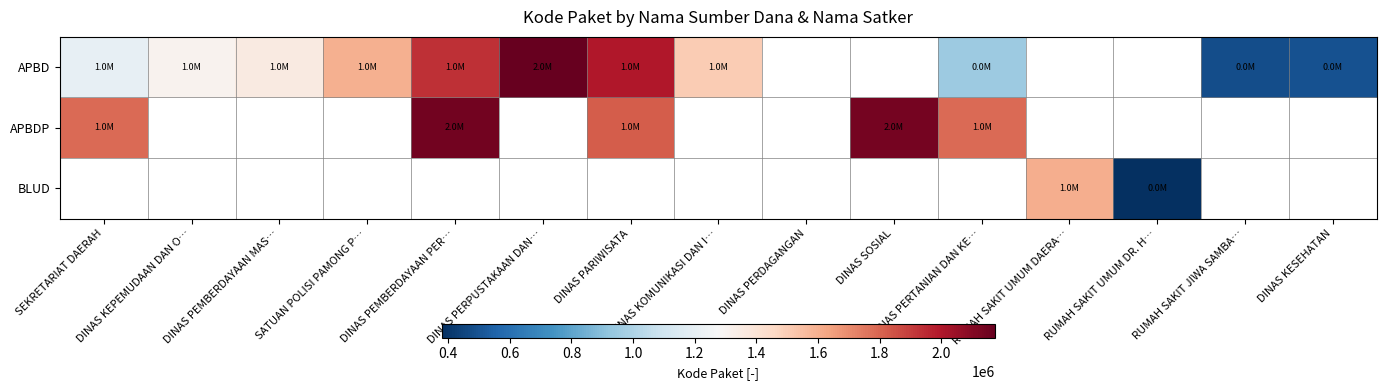

What is the approximate value of APBD at RUMAH SAKIT JIWA SAMBA…?

481472.0